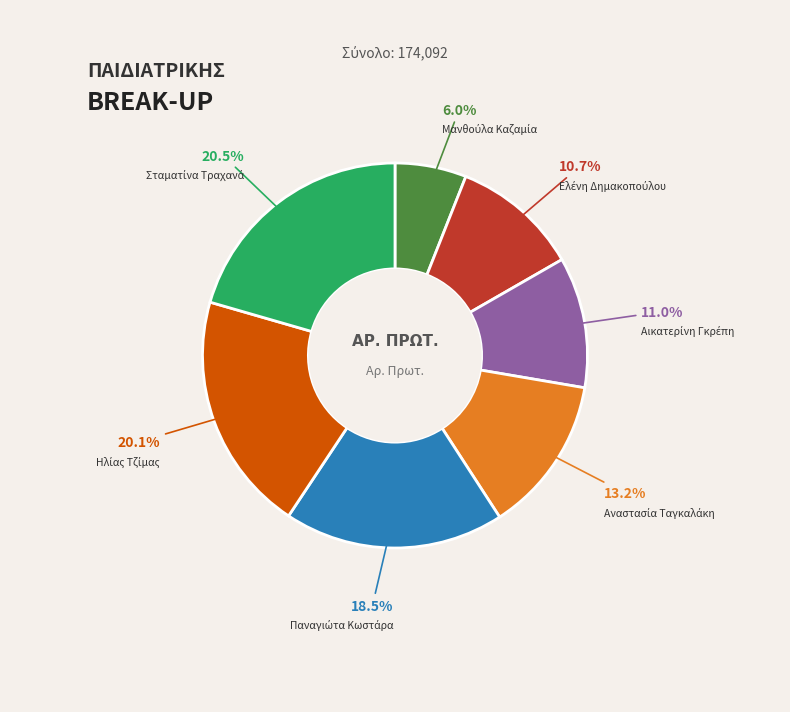

Is there a majority slice in this chart?

No